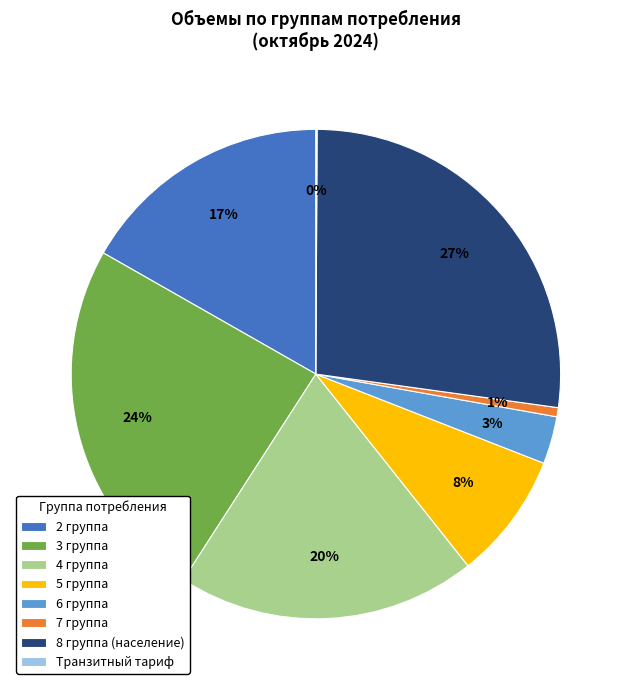

The 6 группа slice represents 3% of the pie. True or false?

True